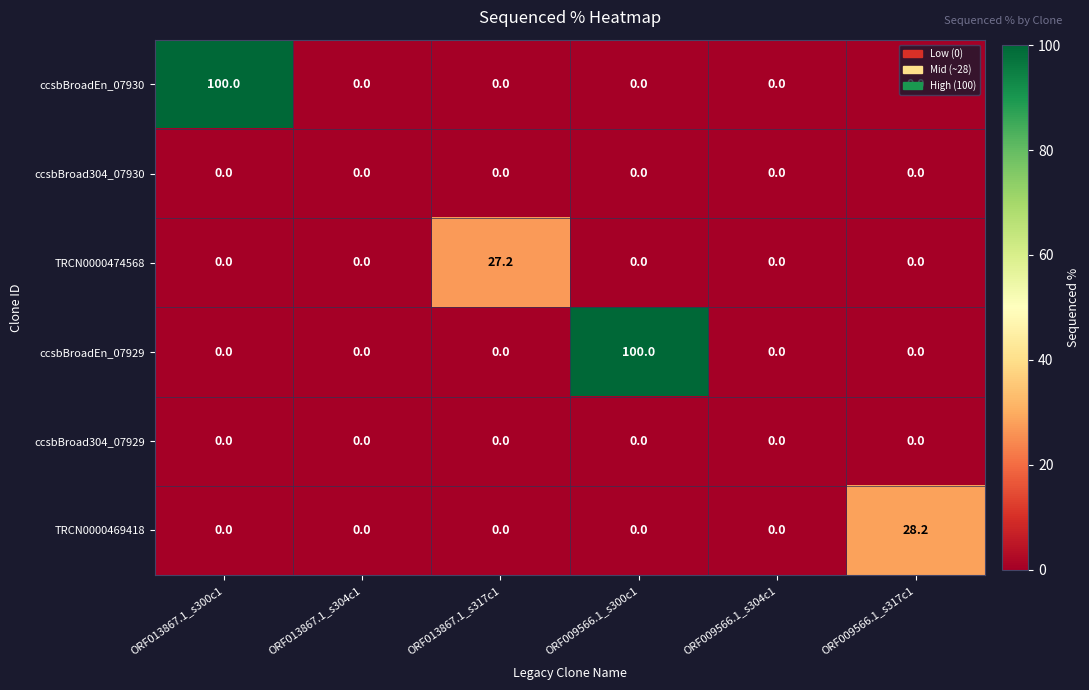

The ccsbBroadEn_07930 series shows 37.5 at ORF009566.1_s304c1. True or false?

False